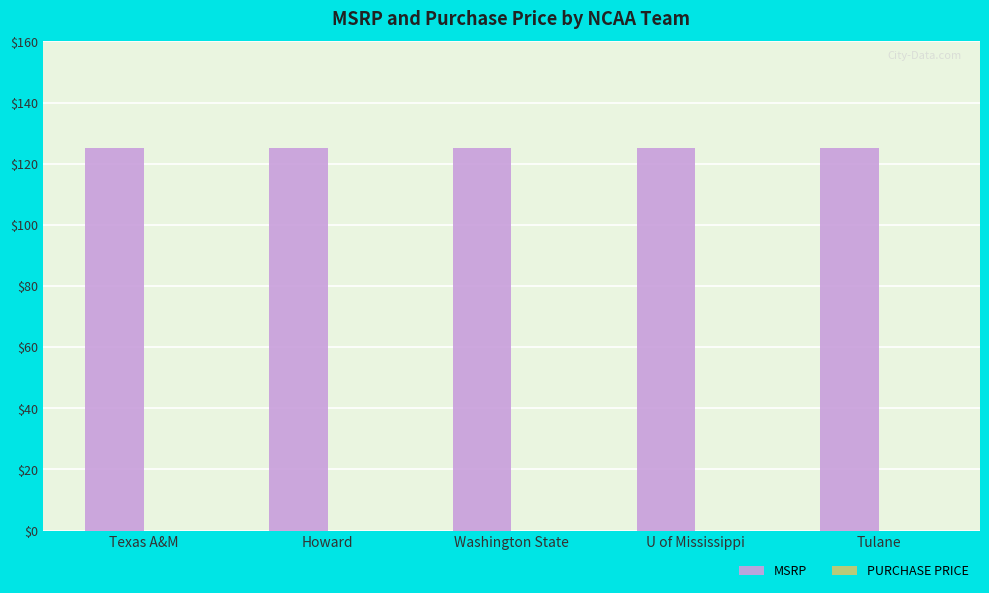

How many categories are shown in the chart?

5